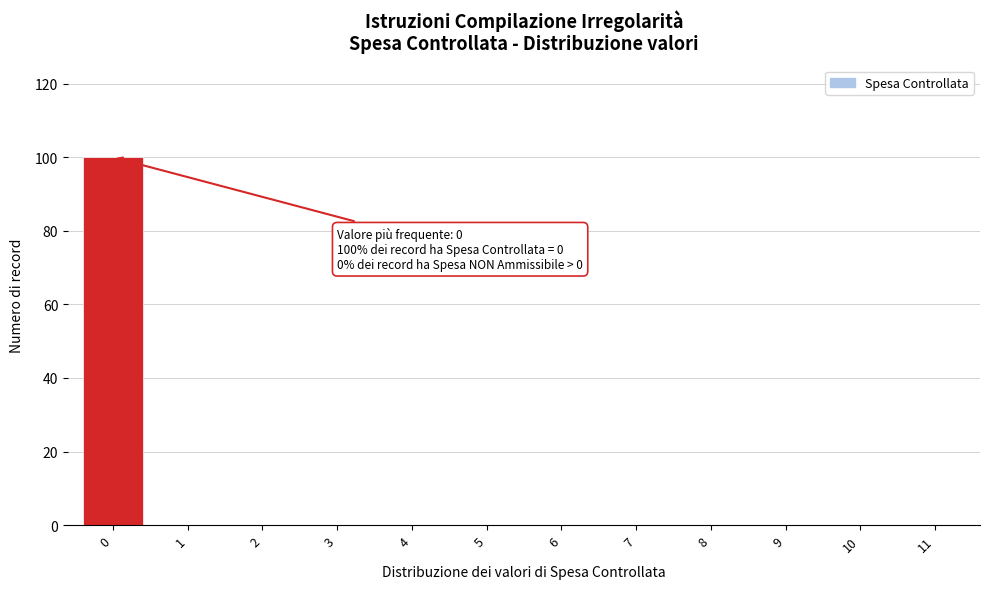

Reading left to right, what are all the values shown in this chart?

0=100	1=0	2=0	3=0	4=0	5=0	6=0	7=0	8=0	9=0	10=0	11=0